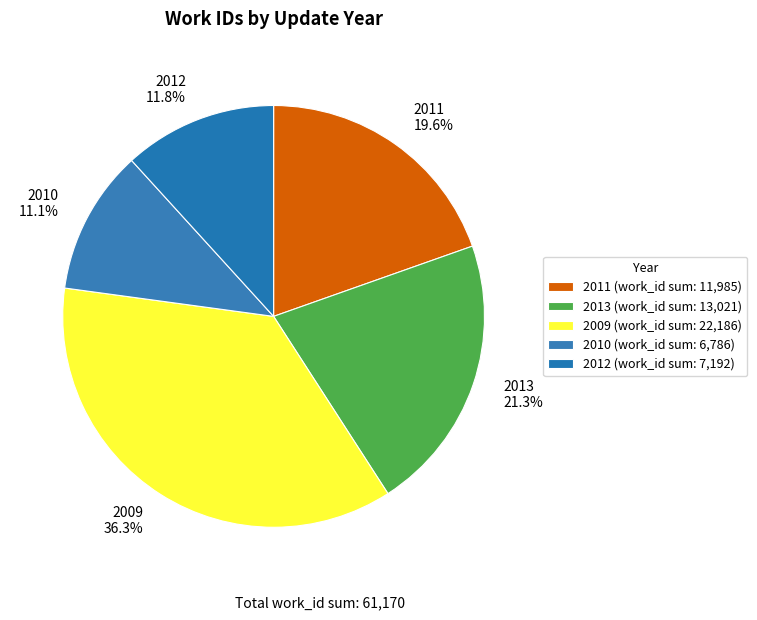

Which has a higher value, 2012 11.8% or 2010 11.1%?

2012 11.8%